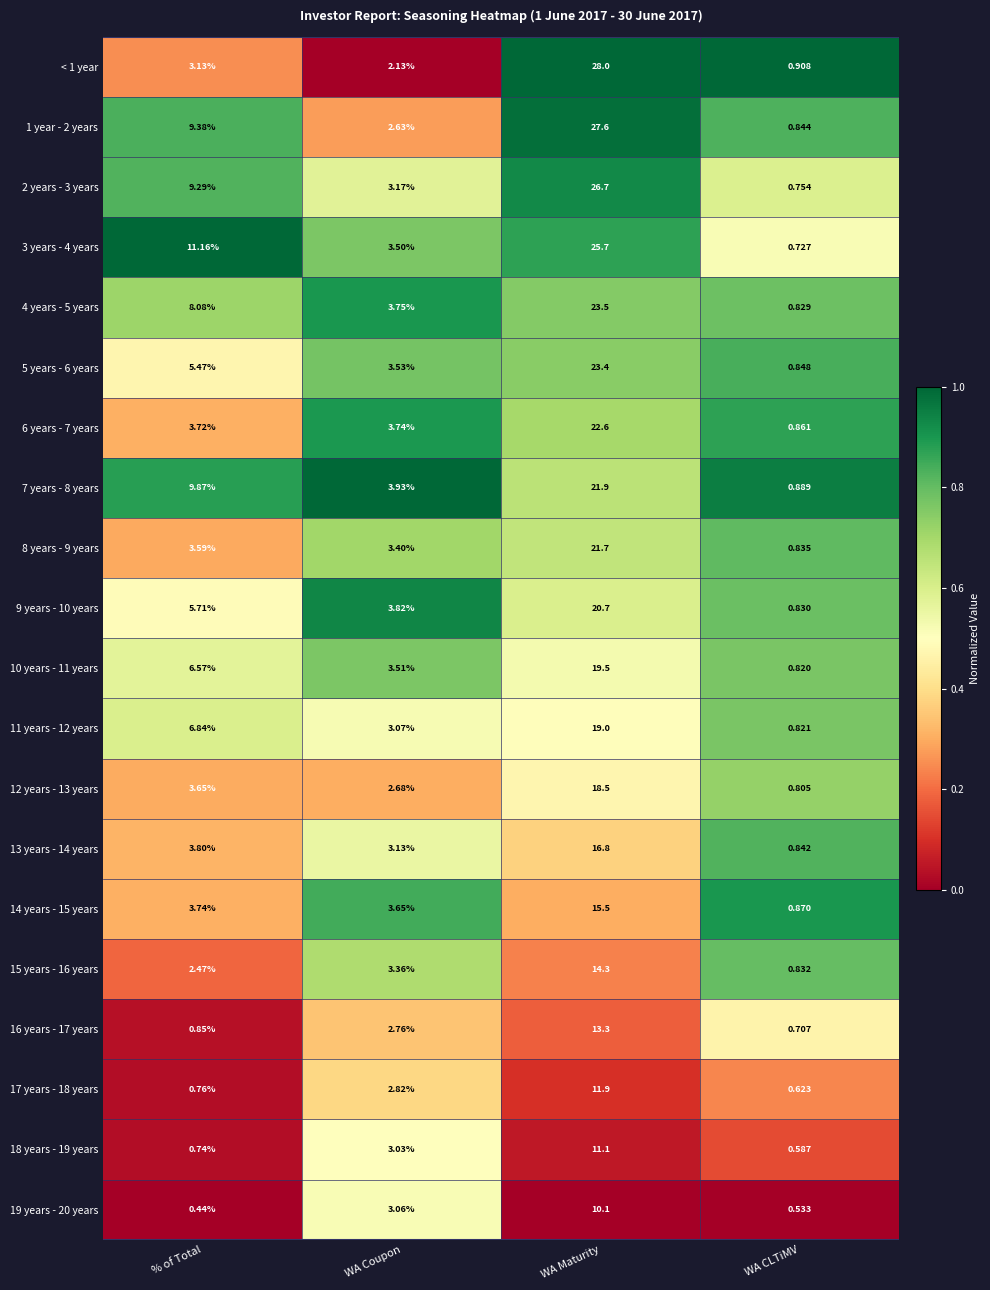

At which label does 4 years - 5 years reach its peak?

WA Maturity